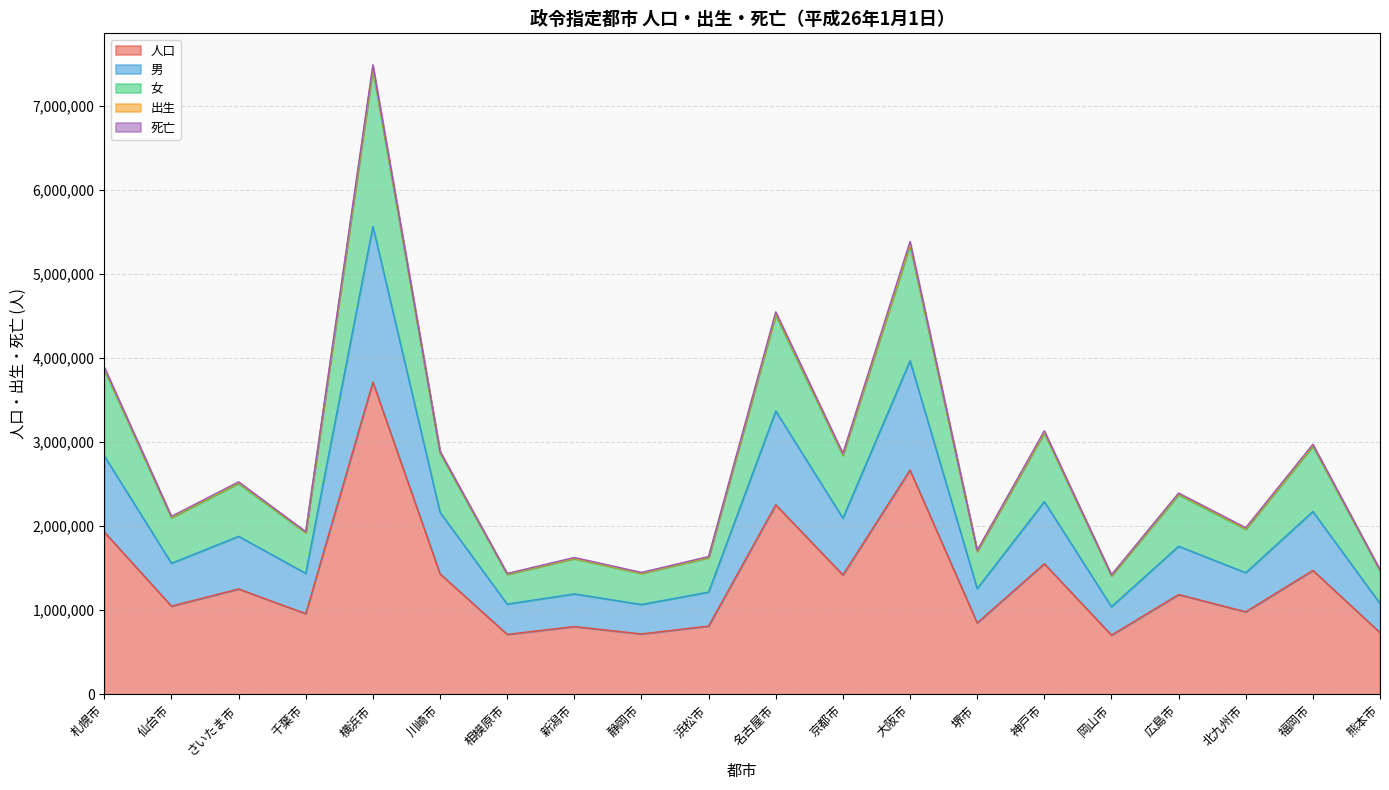

What position from the left is 岡山市?

16